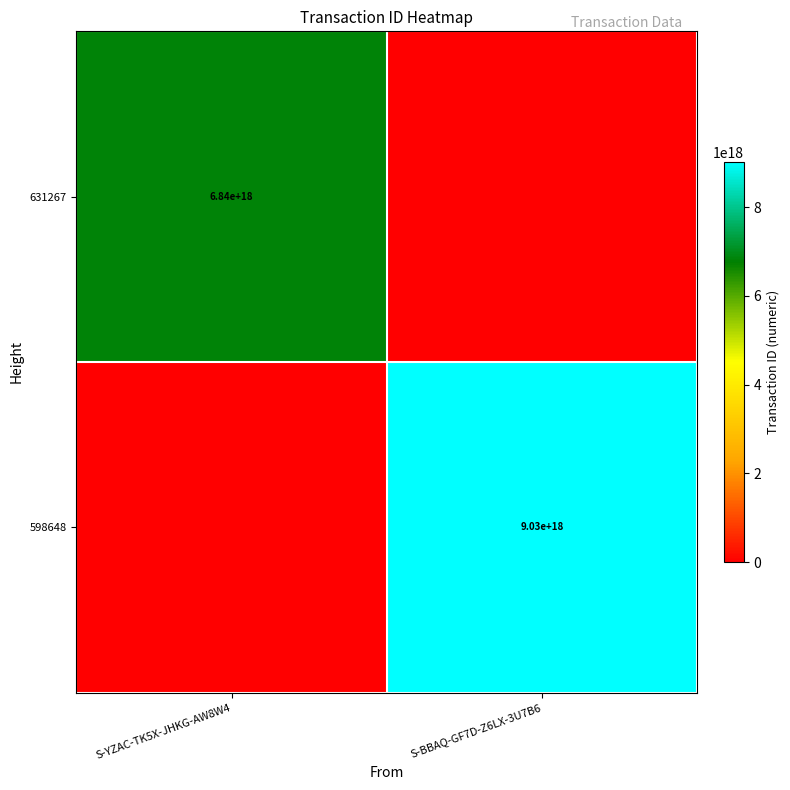

Is it true that 598648 equals 9030000000000000000 at S-BBAQ-GF7D-Z6LX-3U7B6?

True